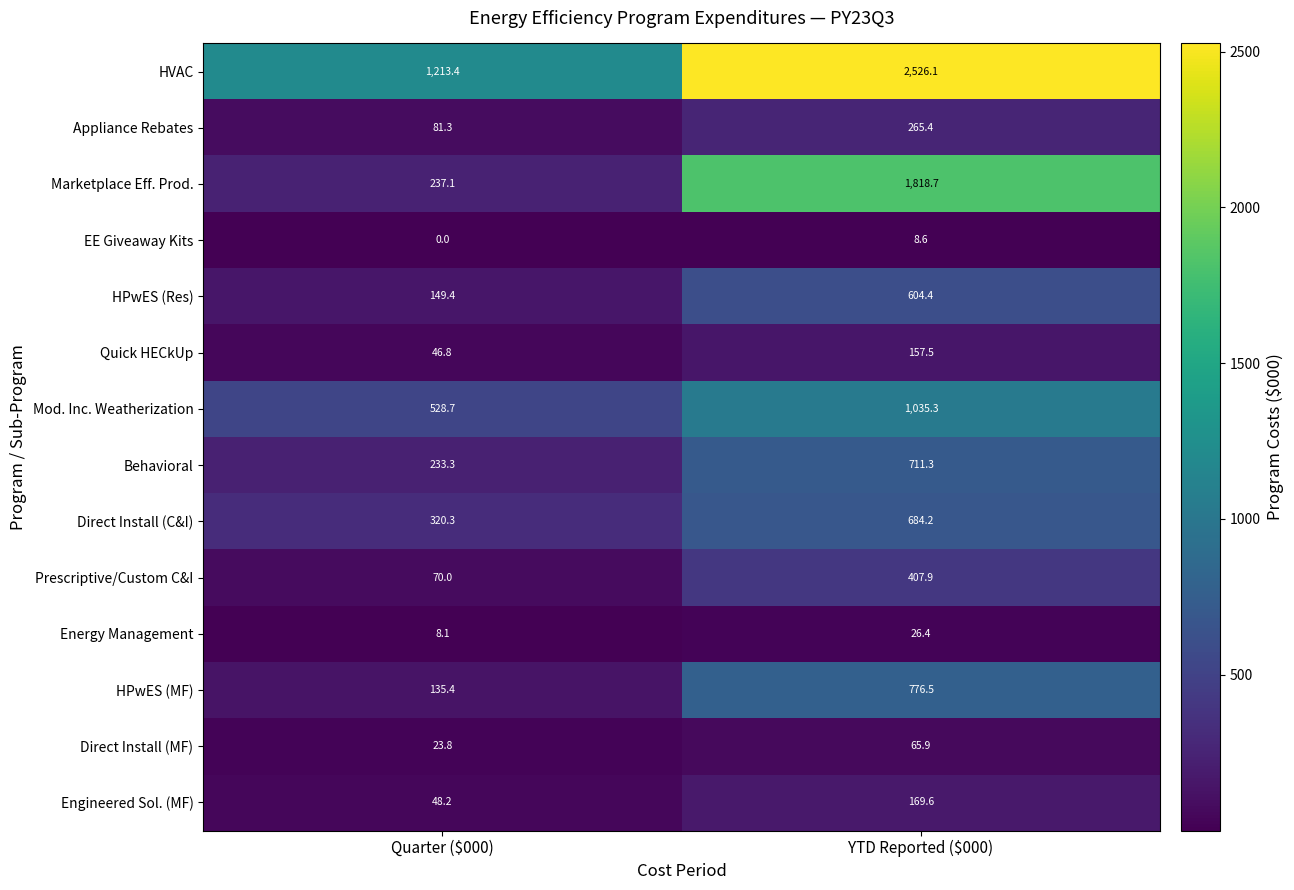

Reading left to right, transcribe all the data shown in this chart.

HVAC: 1213.4	2526.1
Appliance Rebates: 81.3	265.4
Marketplace Eff. Prod.: 237.1	1818.7
EE Giveaway Kits: 0.0	8.6
HPwES (Res): 149.4	604.4
Quick HECkUp: 46.8	157.5
Mod. Inc. Weatherization: 528.7	1035.3
Behavioral: 233.3	711.3
Direct Install (C&I): 320.3	684.2
Prescriptive/Custom C&I: 70.0	407.9
Energy Management: 8.1	26.4
HPwES (MF): 135.4	776.5
Direct Install (MF): 23.8	65.9
Engineered Sol. (MF): 48.2	169.6